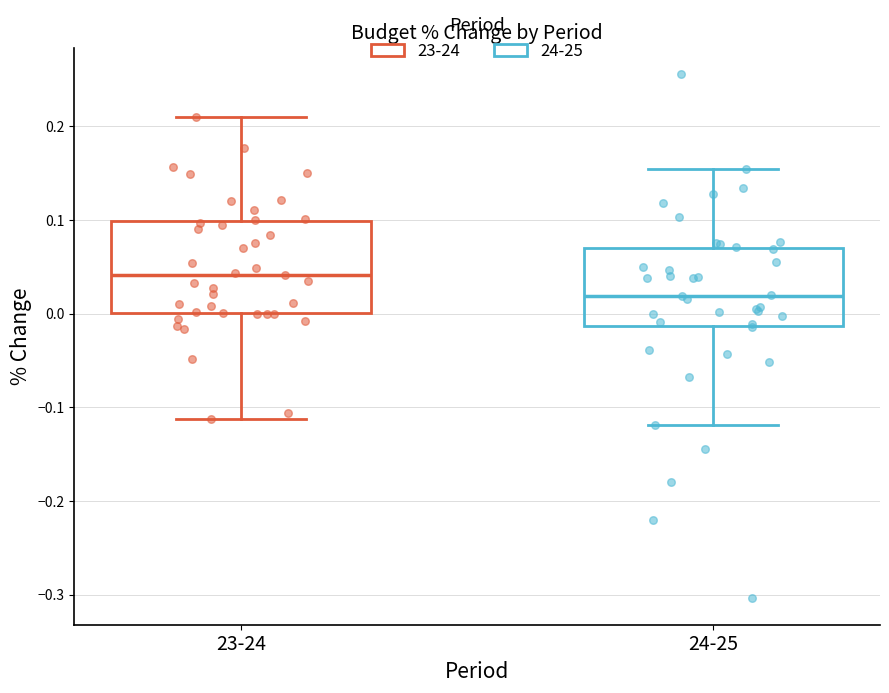

Which box's median line is the highest?

23-24